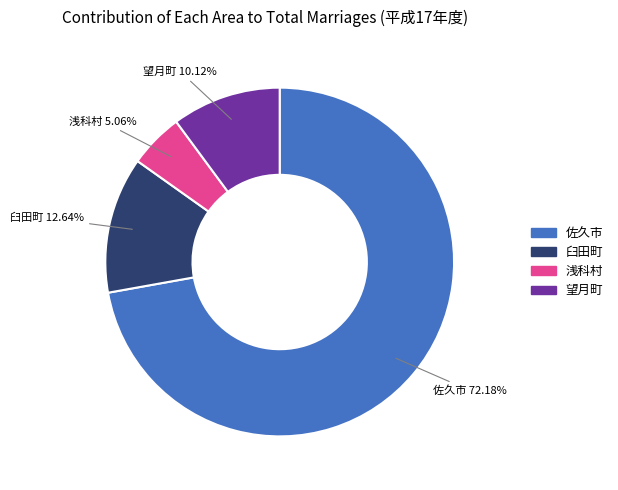

Combined, do 望月町 and 浅科村 account for over 50%?

No